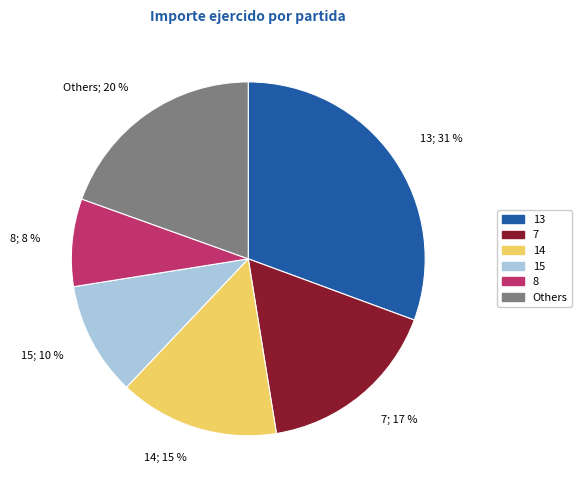

To the nearest percent, what is the average slice percentage?

17%